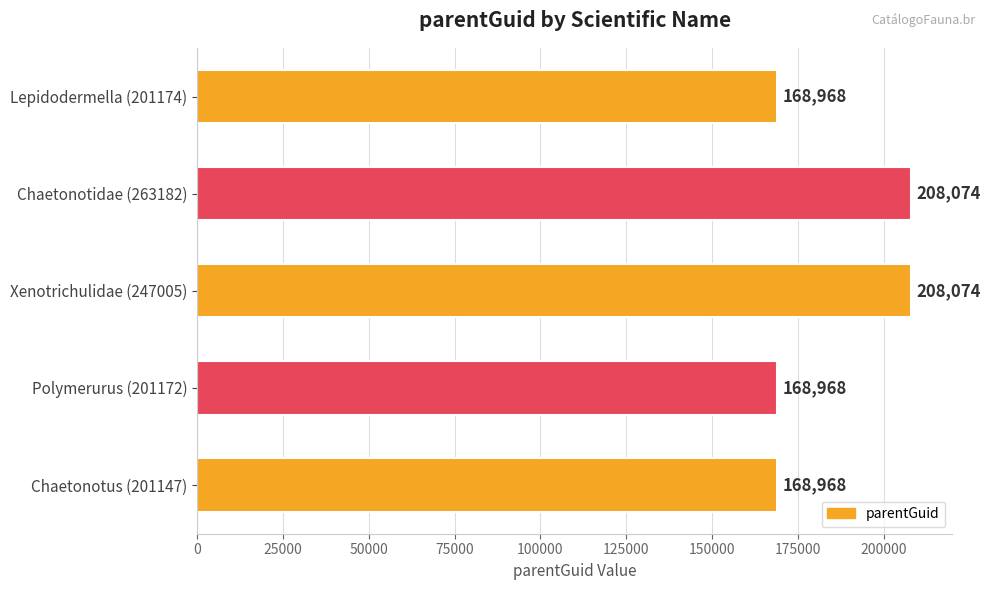

The chart shows a value of 280440 at Lepidodermella (201174). True or false?

False